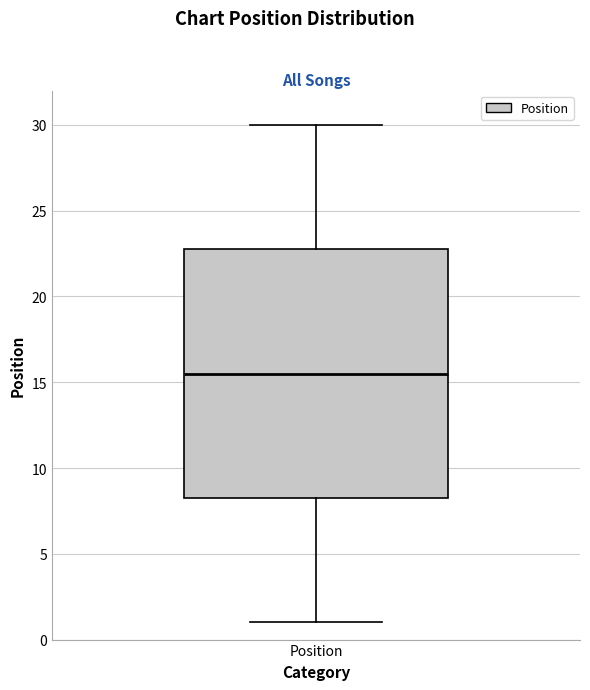

Read this box plot against the y-axis: the position of the median line, the range covered by the box, and the ends of both whiskers. The values are not printed on the chart, so give them approximately, as read against the axis.

median 15.5, box 8.5 to 23.0, whiskers 1.0 to 30.0